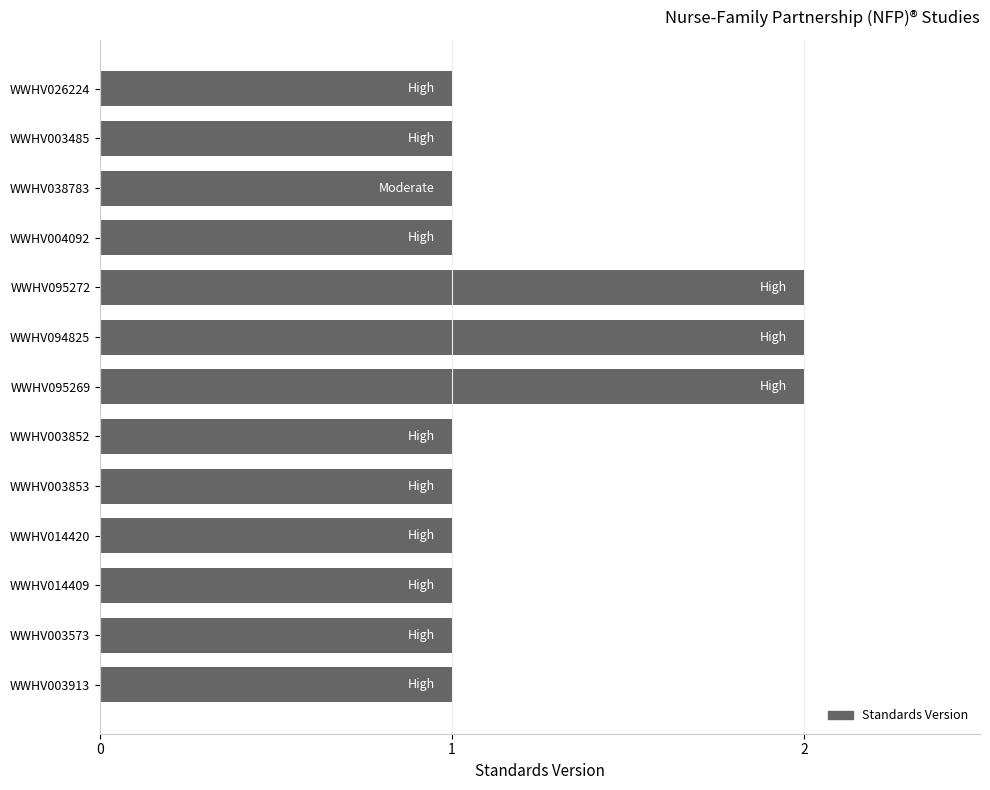

The value at WWHV095272 is 0. True or false?

False